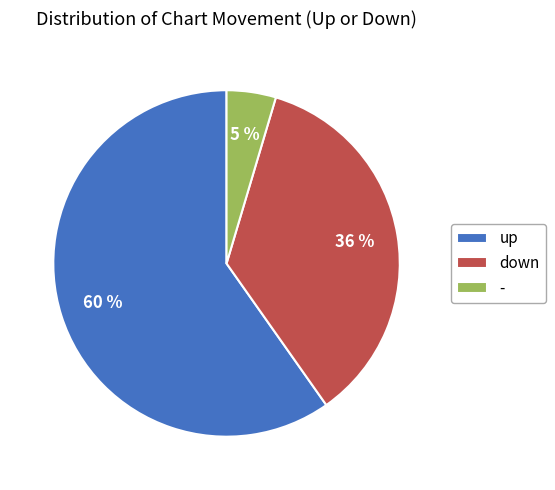

Rank the categories by value from highest to lowest.

up, down, -